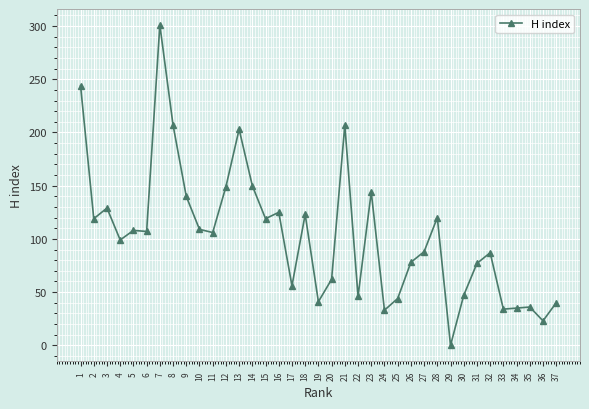

The chart shows a value of 149 at 12. True or false?

True